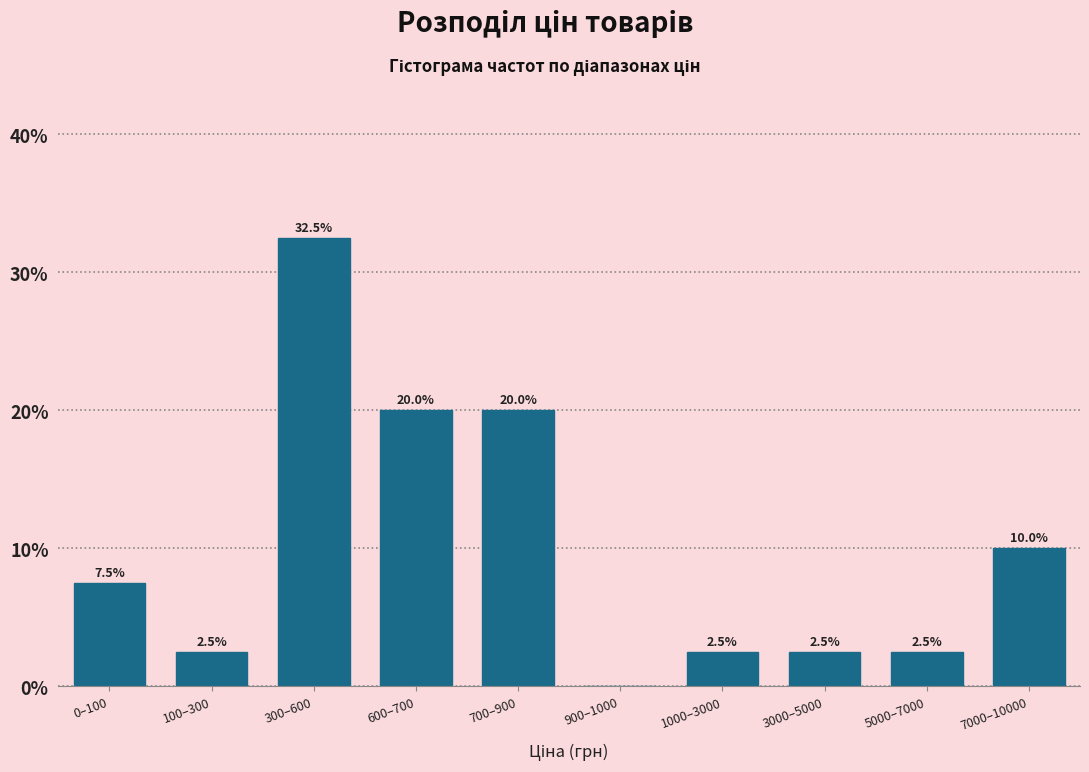

Reading left to right, what are all the values shown in this chart?

0–100=7.5	100–300=2.5	300–600=32.5	600–700=20.0	700–900=20.0	900–1000=0.0	1000–3000=2.5	3000–5000=2.5	5000–7000=2.5	7000–10000=10.0